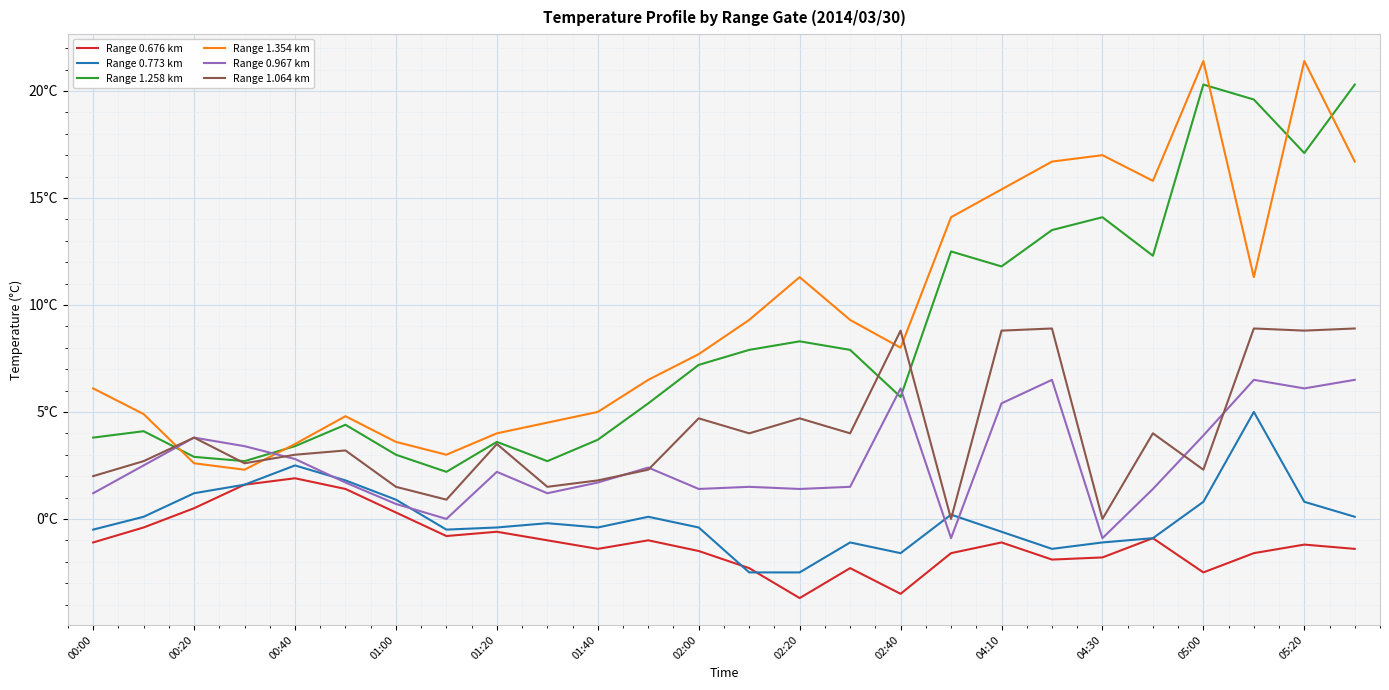

What are all the series names shown in the legend?

Range 0.676 km, Range 0.773 km, Range 1.258 km, Range 1.354 km, Range 0.967 km, Range 1.064 km